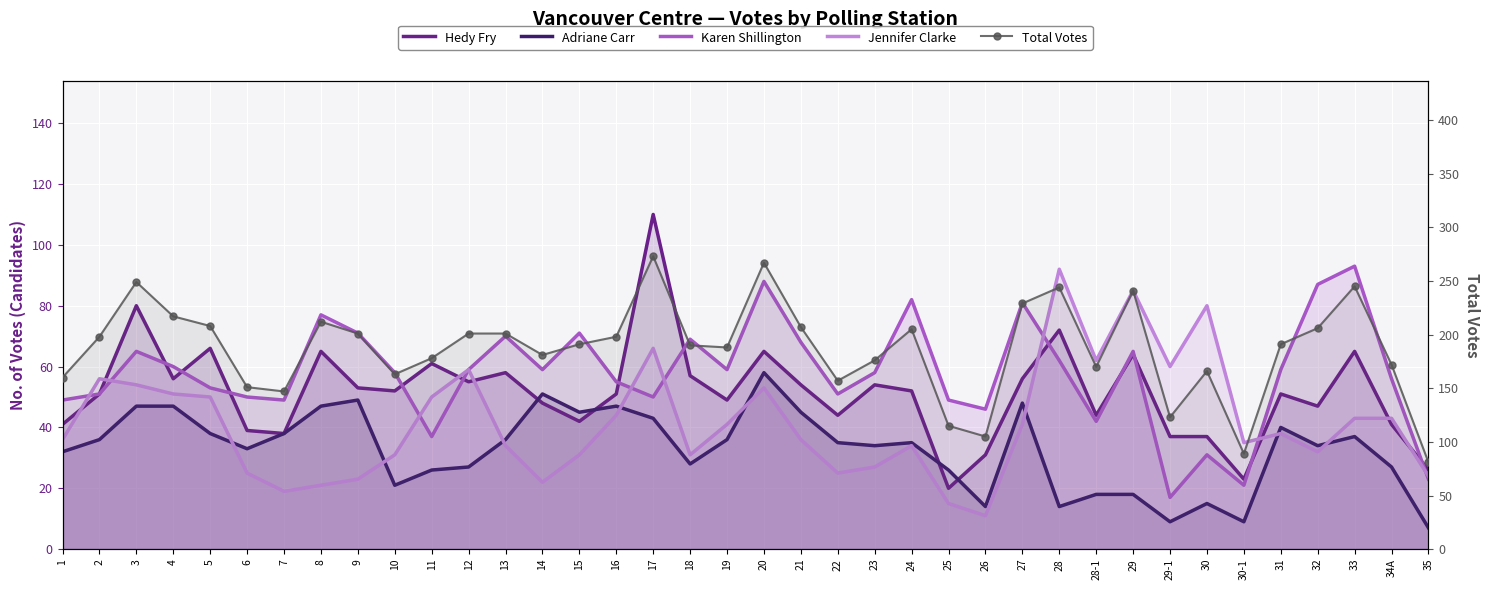

Where do Jennifer Clarke and Hedy Fry first cross each other?

1 and 2